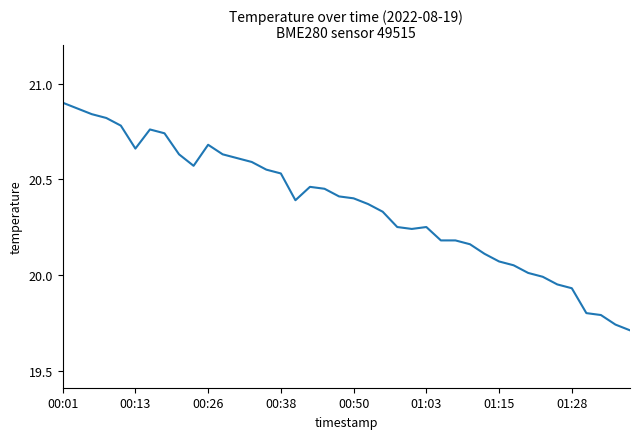

Approximately how many times larger is the value at 01:28 compared to 00:01?

1.0